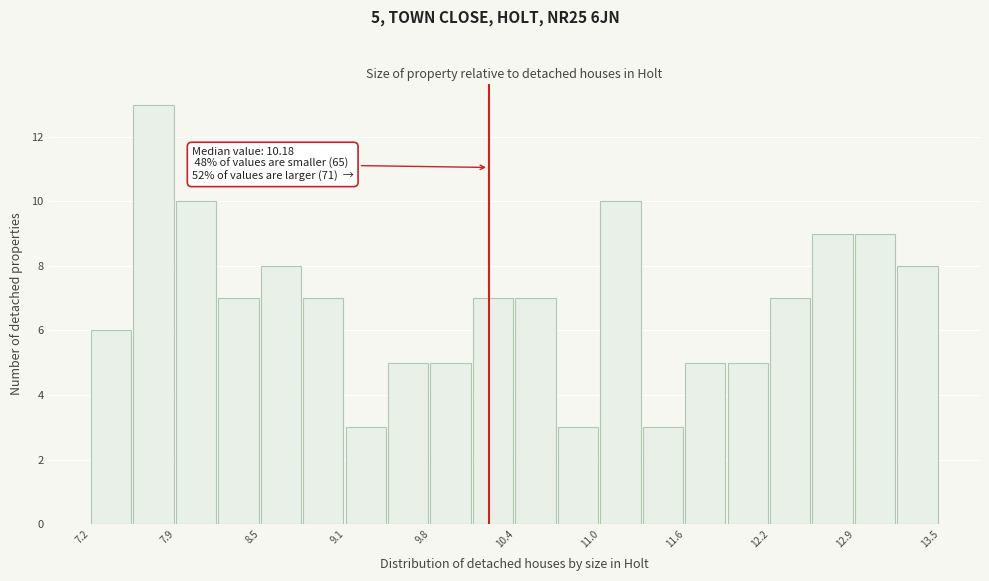

Around what value on the x-axis is the tallest bar? Give the approximate position of its centre, as read against the axis.

7.7